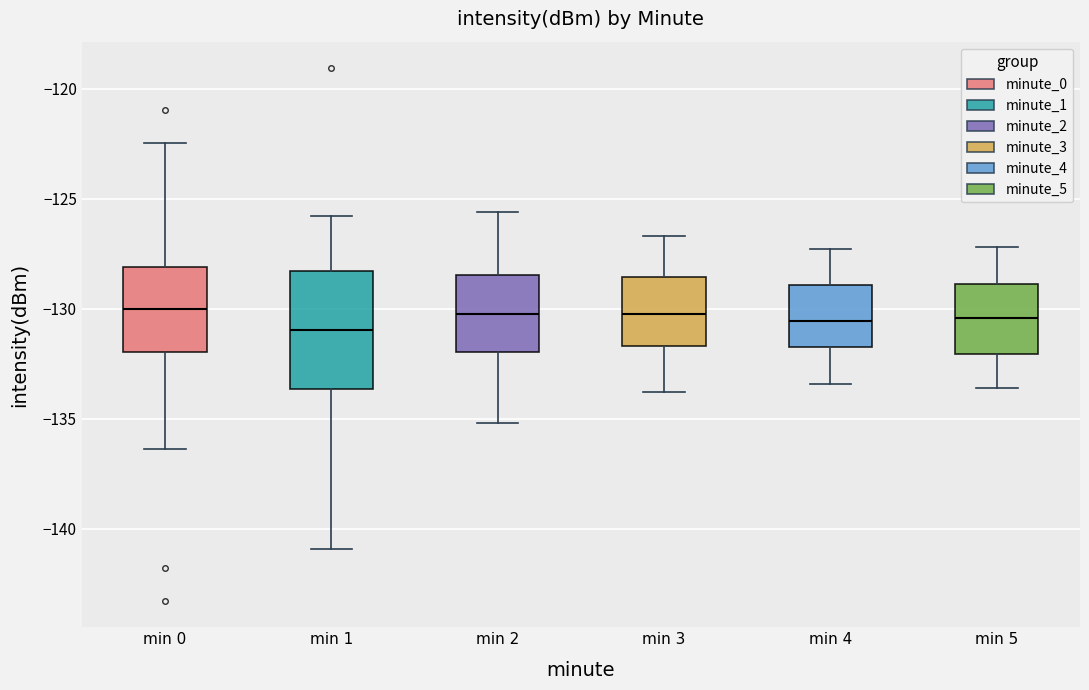

Reading left to right, transcribe this box plot: for each box, give where its median line is, the range the box spans, and where its two whiskers end, as read against the y-axis. The values are not printed on the chart, so give them approximately, as read against the axis.

min 0: median -130.0, box -132.0 to -128.0, whiskers -136.5 to -122.5
min 1: median -131.0, box -133.5 to -128.5, whiskers -141.0 to -126.0
min 2: median -130.0, box -132.0 to -128.5, whiskers -135.0 to -125.5
min 3: median -130.0, box -131.5 to -128.5, whiskers -134.0 to -126.5
min 4: median -130.5, box -131.5 to -129.0, whiskers -133.5 to -127.5
min 5: median -130.5, box -132.0 to -129.0, whiskers -133.5 to -127.0